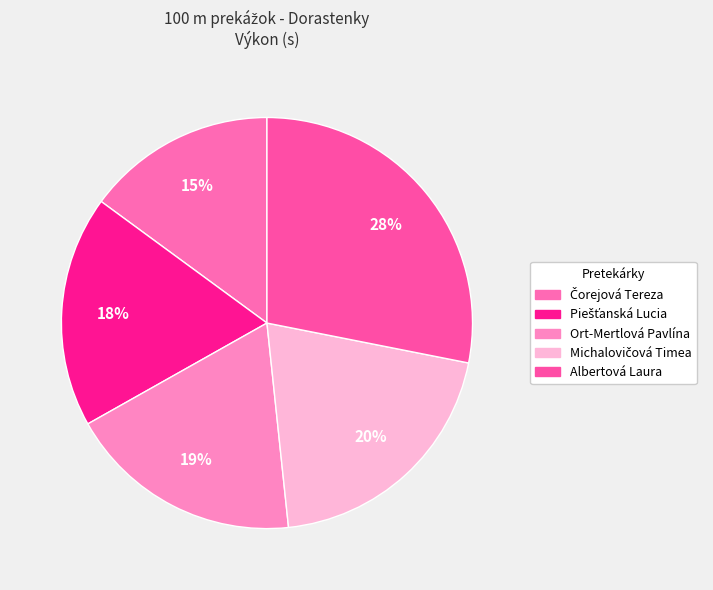

True or false: Michalovičová Timea accounts for 27% of the total.

False